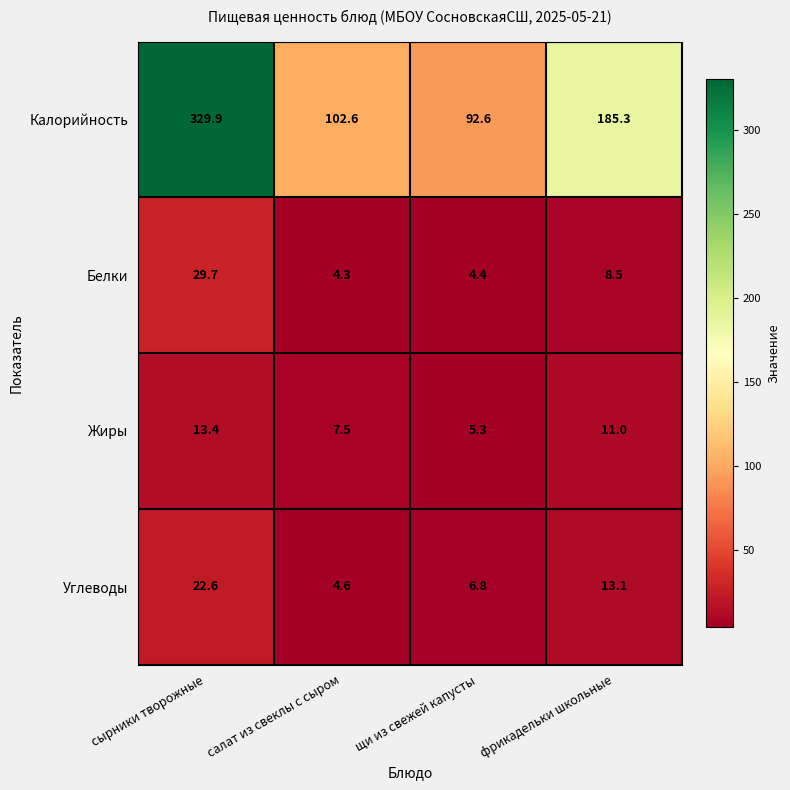

How many data points in Калорийность are above 185?

2